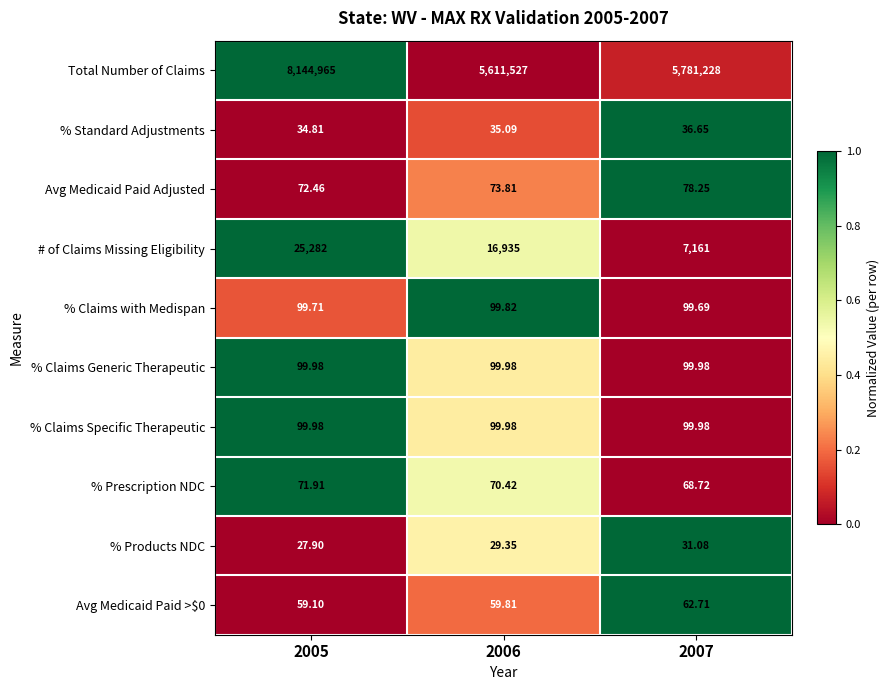

Is the value of % Products NDC at 2006 greater than the value of % Prescription NDC at 2005?

No